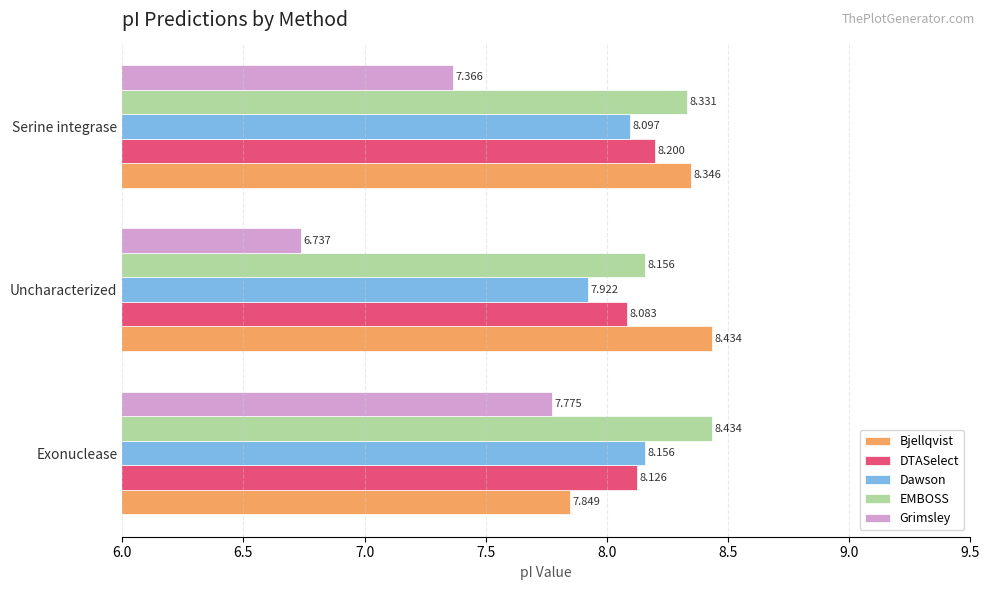

Between Exonuclease and Serine integrase, which series saw the biggest shift?

Bjellqvist